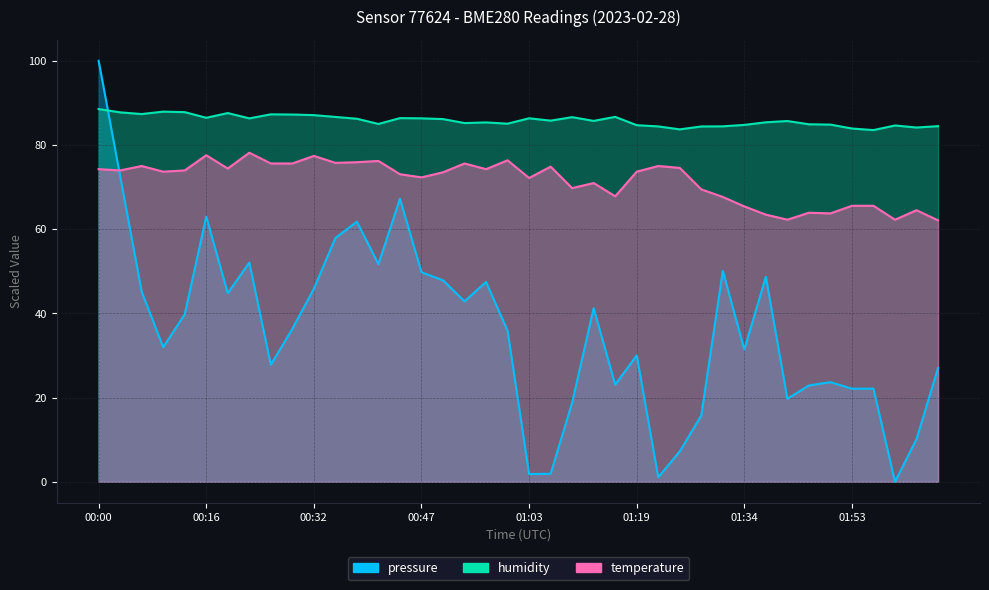

What is the maximum value shown in the chart?

100.0